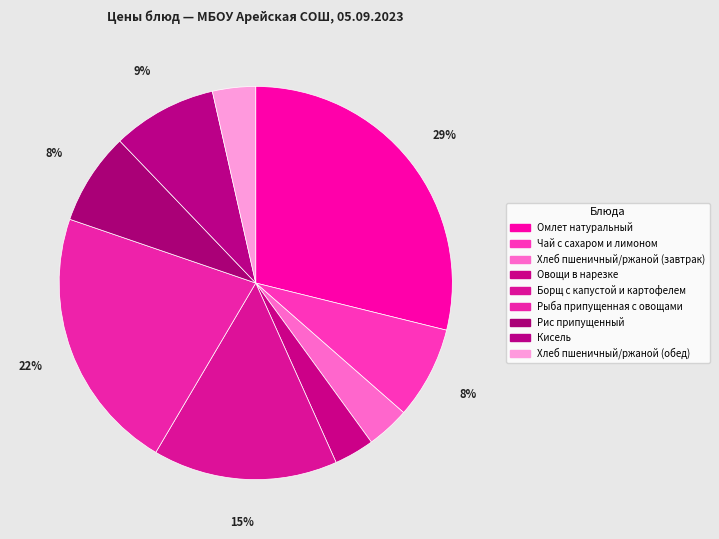

Combined, do Рис припущенный and Чай с сахаром и лимоном account for over 50%?

No